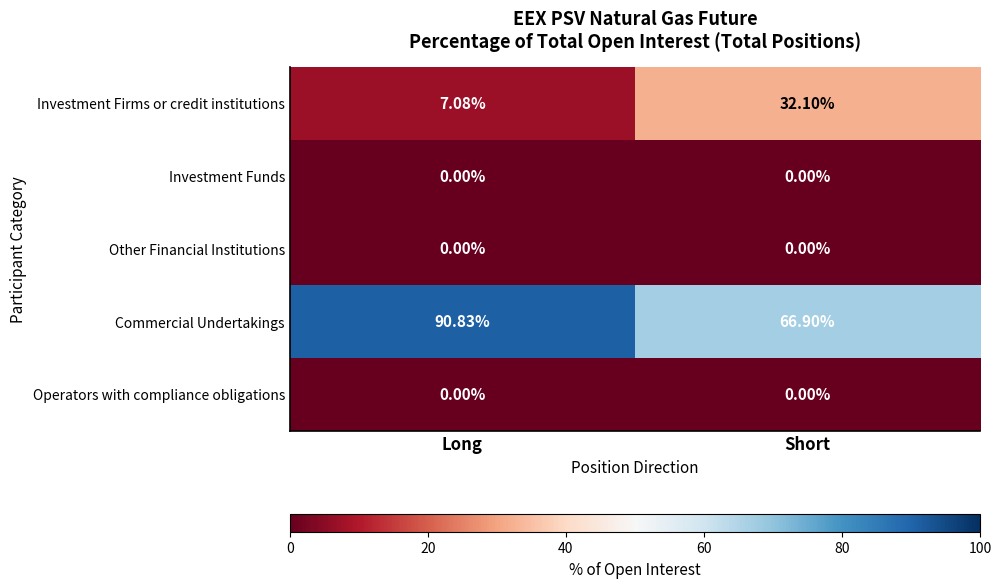

Which series has the largest total across all categories?

Commercial Undertakings